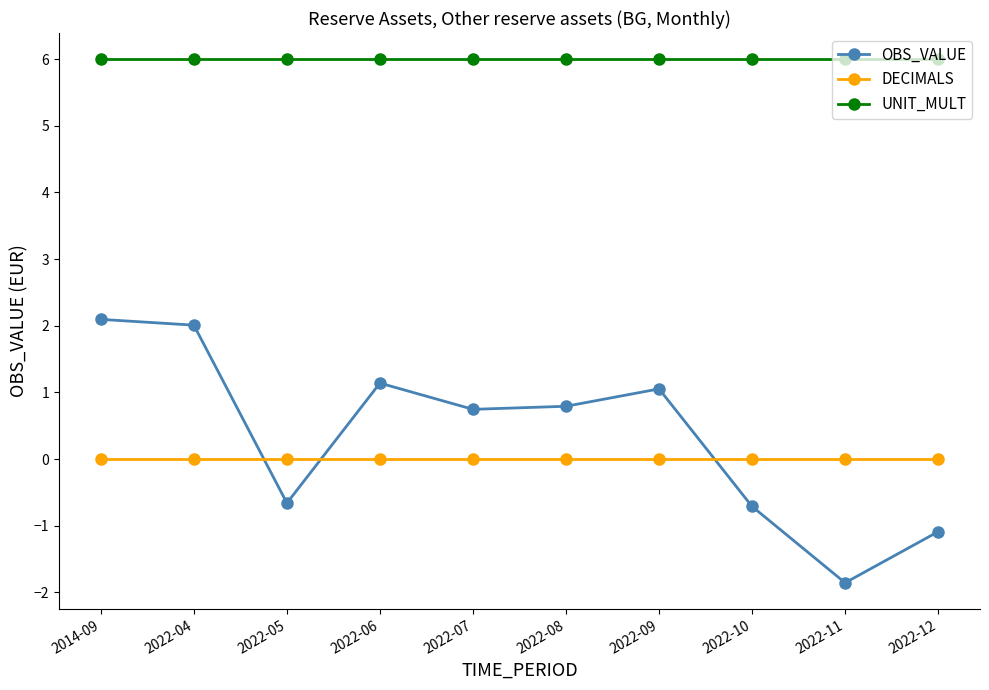

What is the sum of the OBS_VALUE values at 2022-07 and 2022-08?

1.5